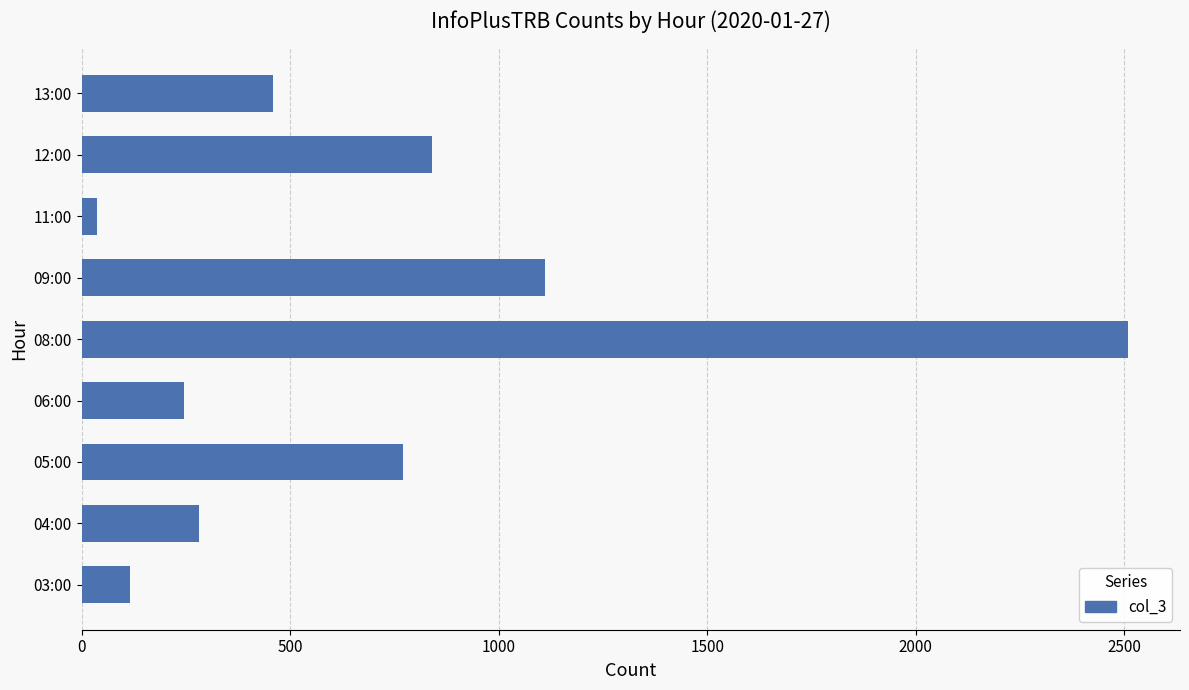

Where is the data nearest to the value 1272?

09:00